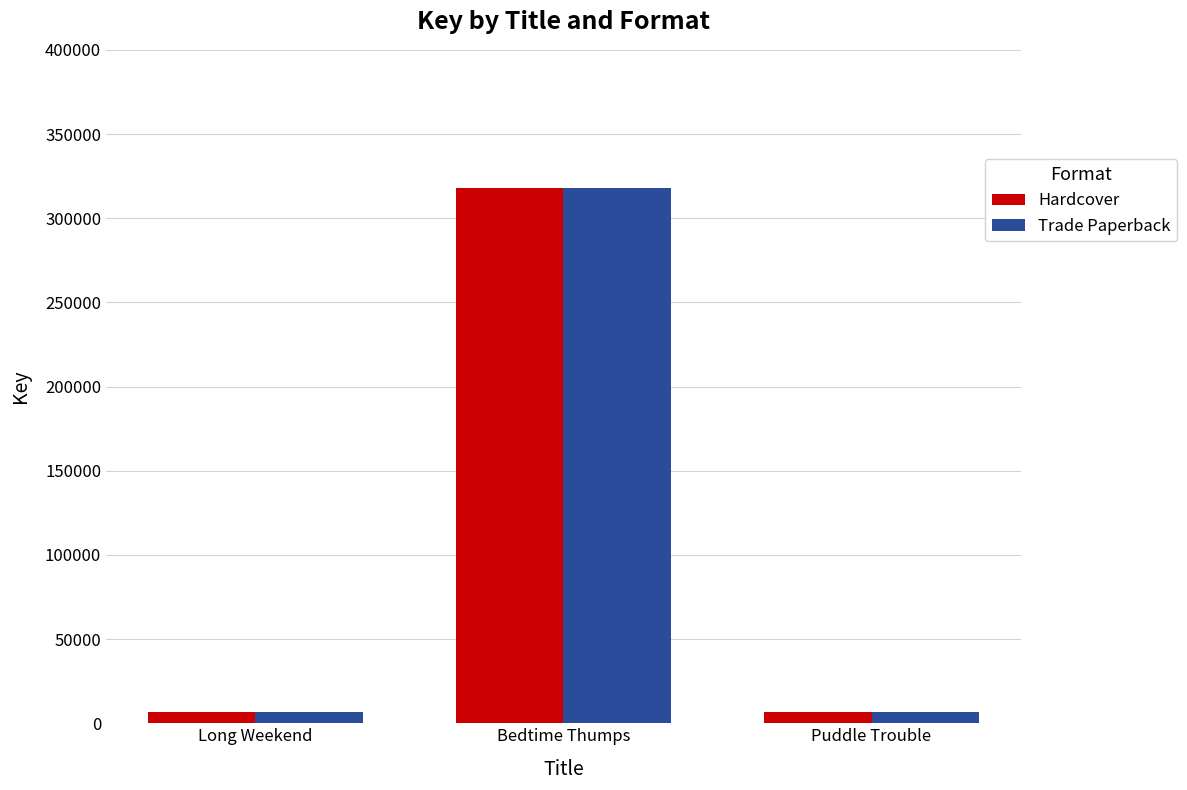

What is the highest value of the Hardcover series?

317712